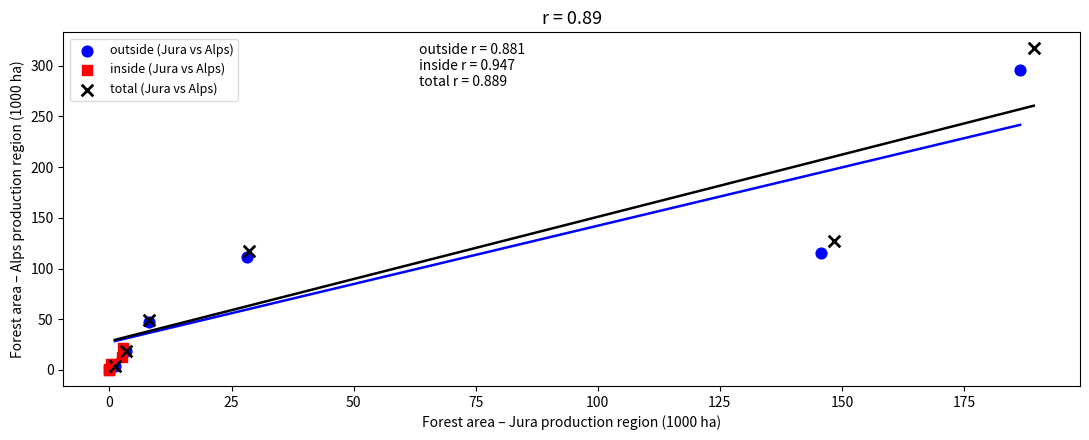

Which series has the largest Y range (max minus min)?

total (Jura vs Alps)